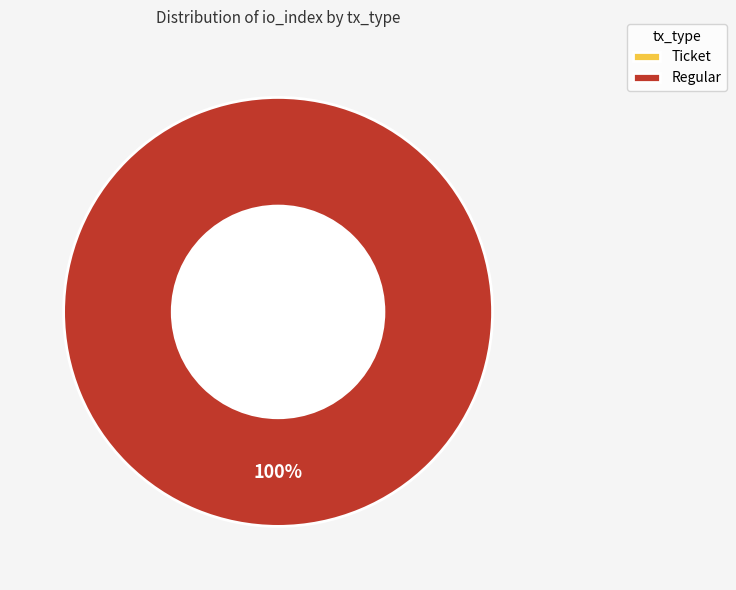

To the nearest percent, what is the average slice percentage?

50%